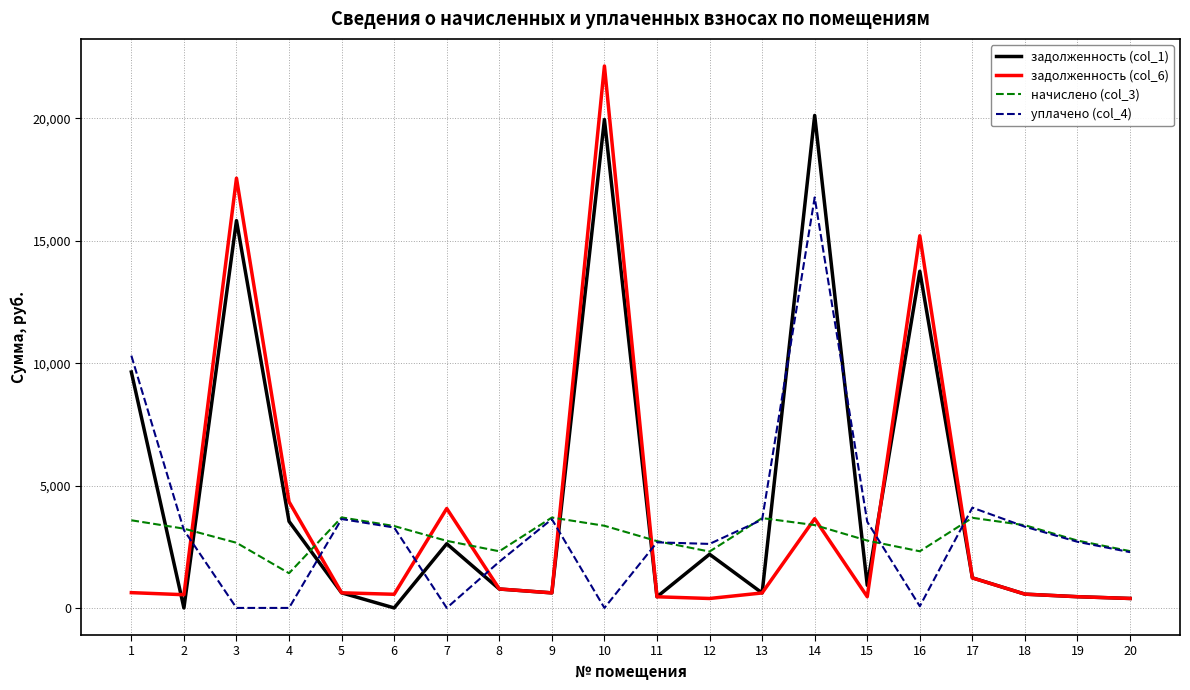

After their last crossing, which series has the higher values: начислено (col_3) or задолженность (col_6)?

начислено (col_3)